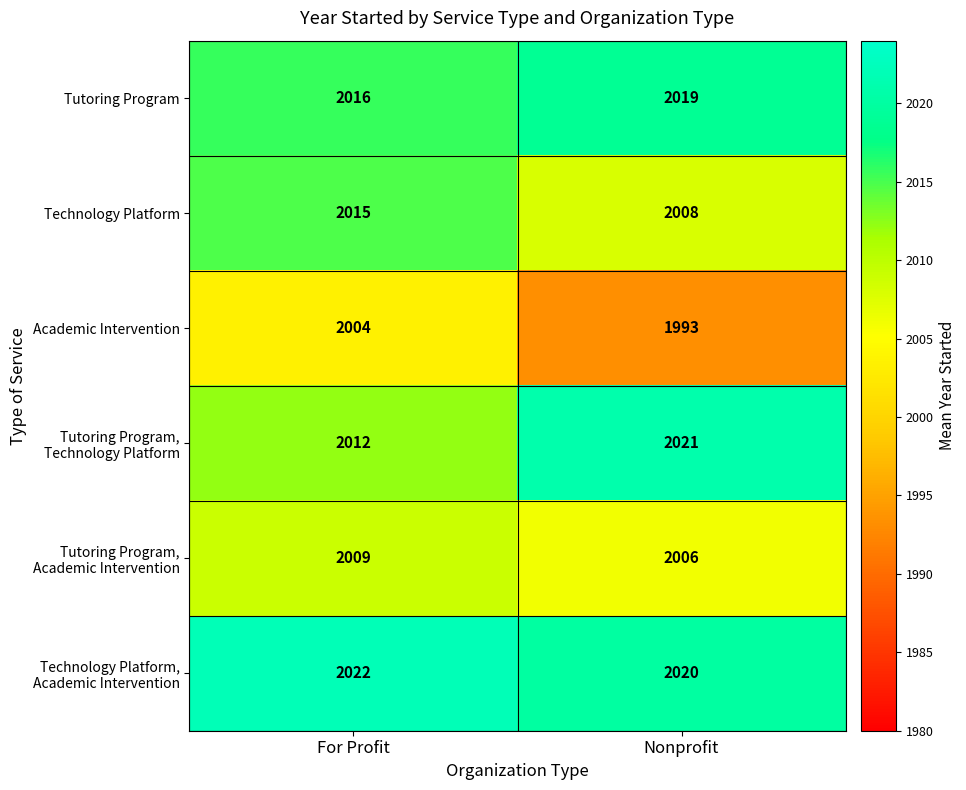

Which series has the widest spread of values?

Academic Intervention